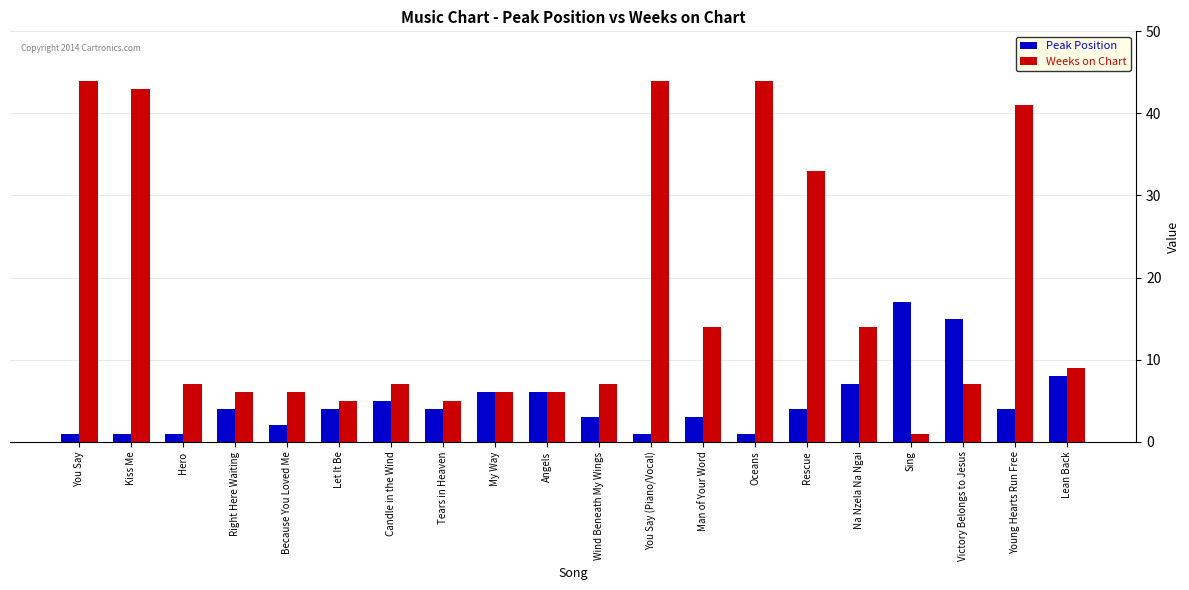

Is the value of Peak Position at Rescue greater than the value of Weeks on Chart at Kiss Me?

No